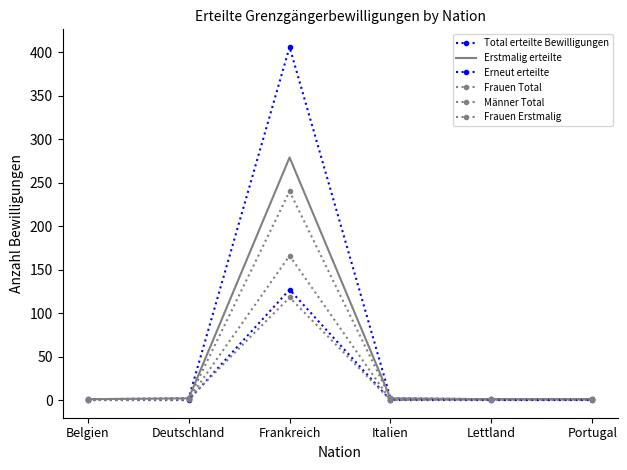

Which series has the widest spread of values?

Total erteilte Bewilligungen